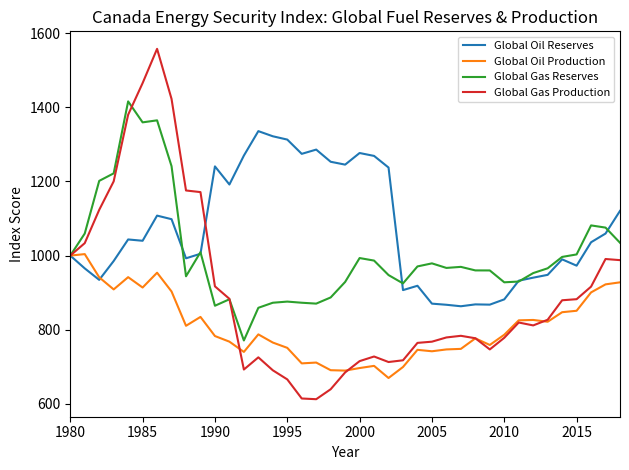

At how many categories does at least one series exceed 1513?

1